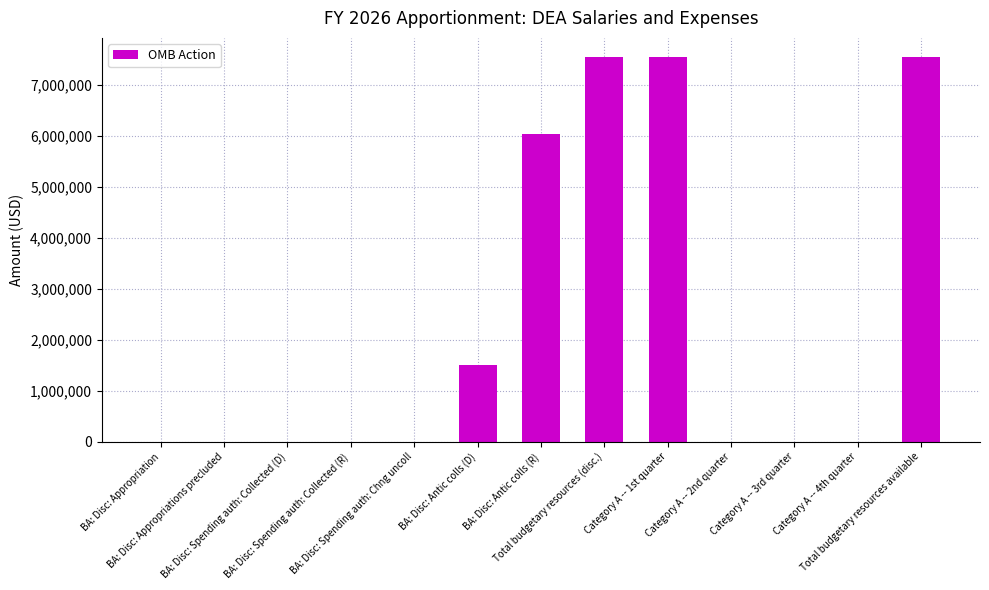

What is the greatest value displayed?

7543000